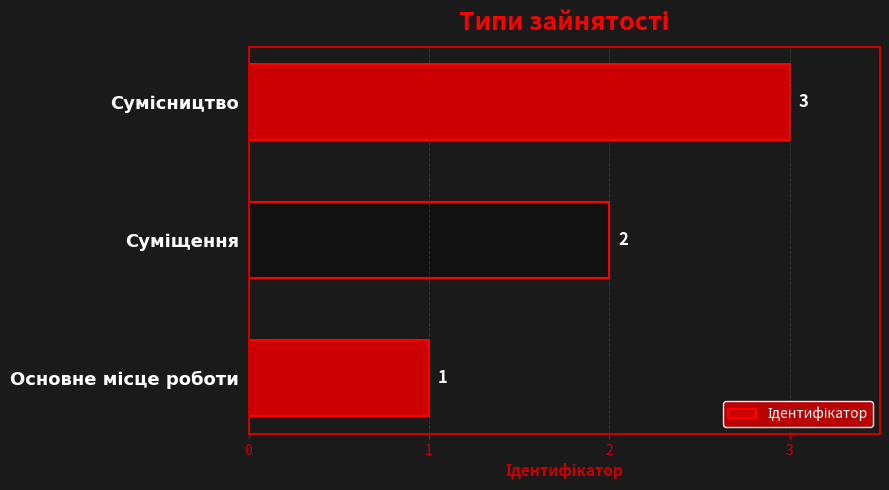

What is the sum of all values?

6